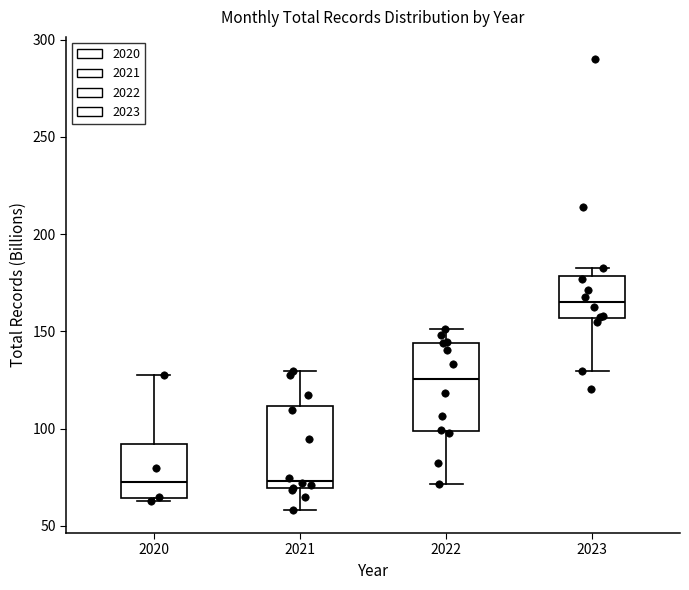

Where does the lower whisker of the box at x = 2021 end on the y-axis? The values are not printed on the chart, so give them approximately, as read against the axis.

60